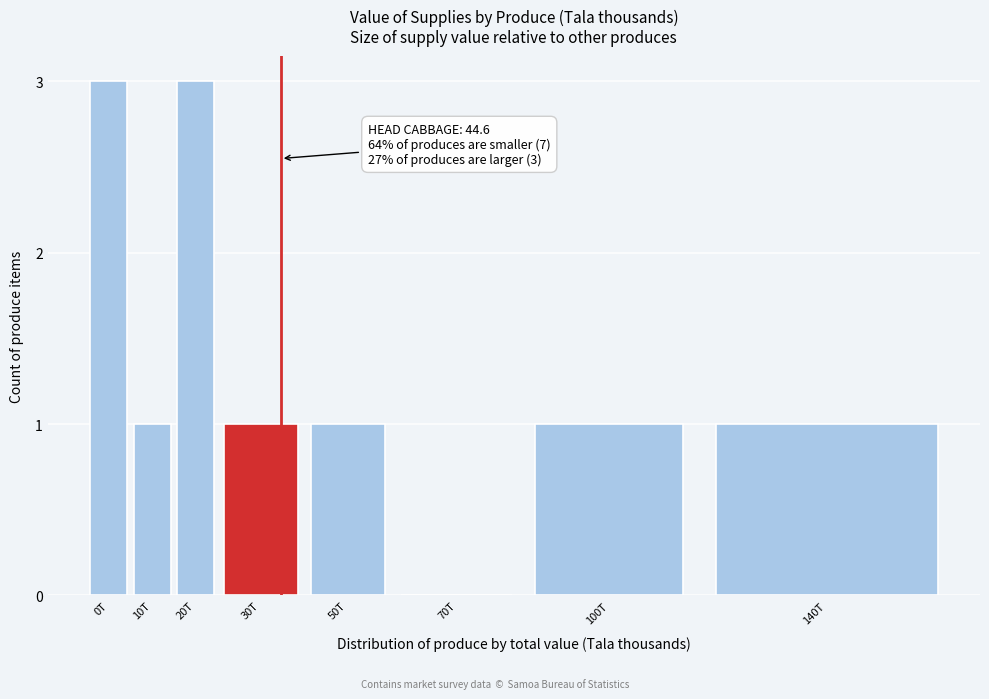

Reading left to right, extract all data points from this chart.

0T=3	10T=1	20T=3	30T=1	50T=1	70T=0	100T=1	140T=1